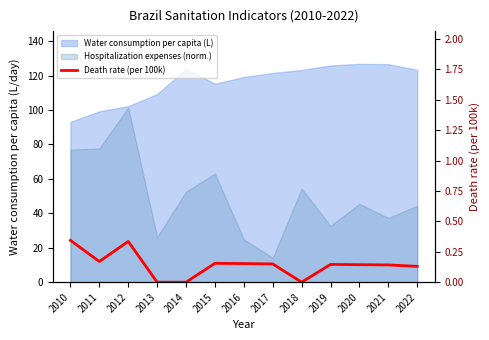

Where is the data nearest to the value 0?

2013